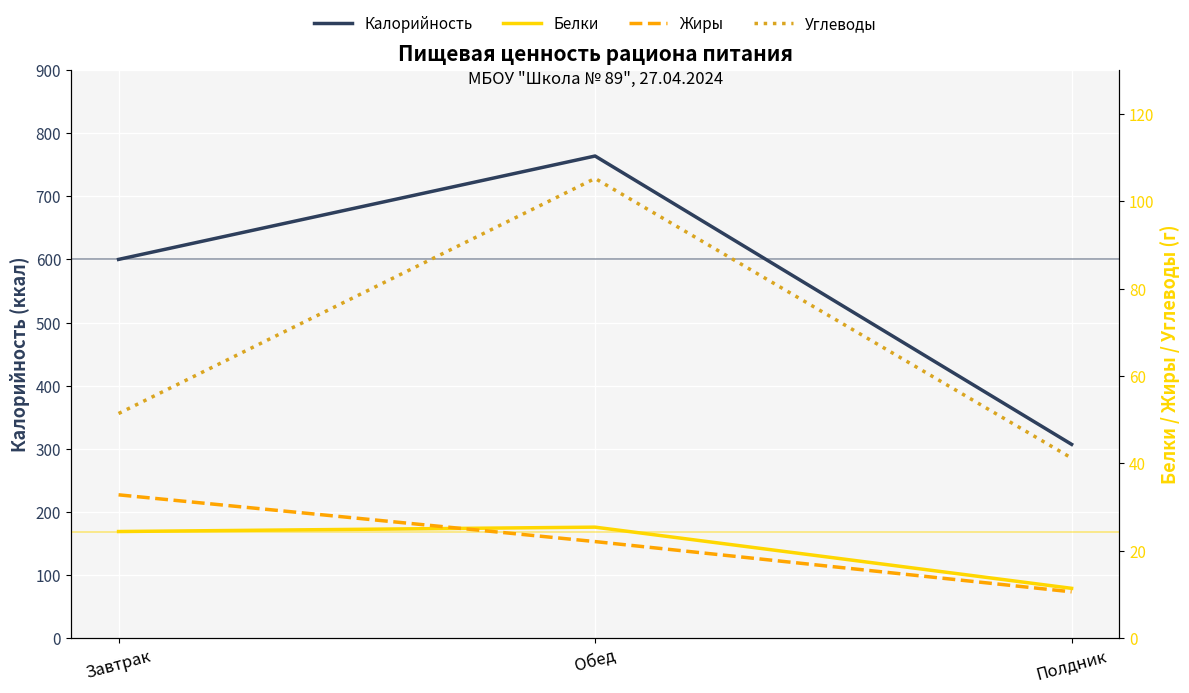

The Белки series shows 11.4 at Обед. True or false?

False